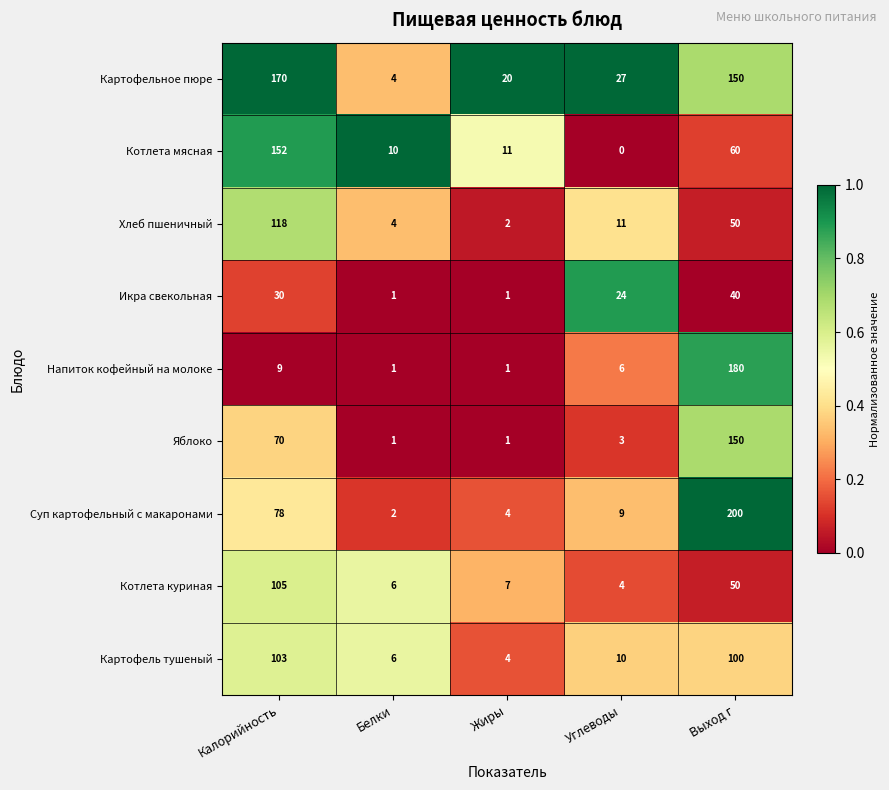

At how many categories does at least one series exceed 0?

5